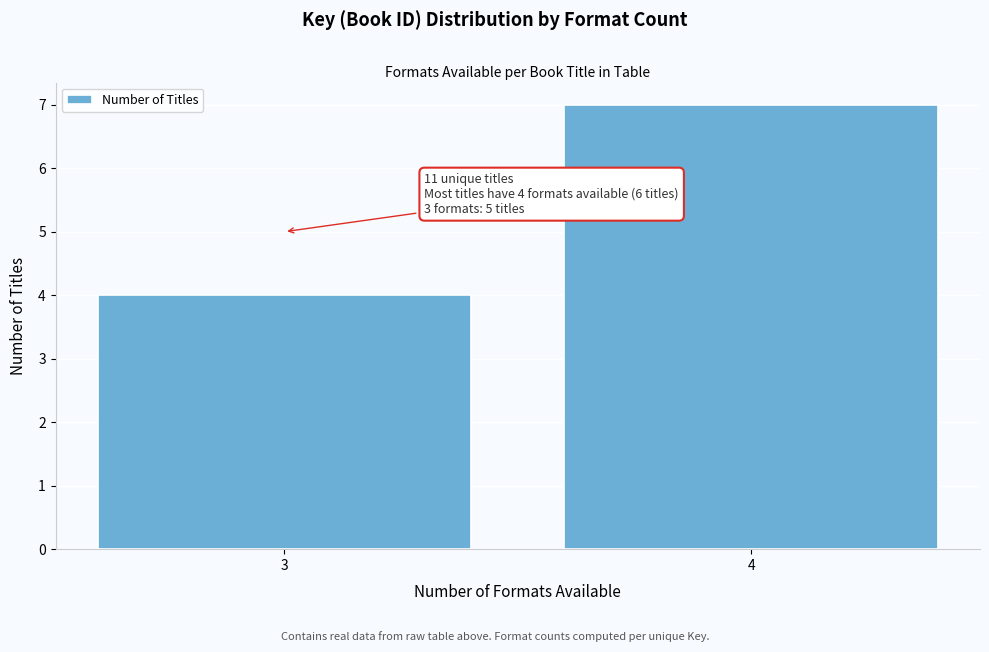

Reading left to right, what are all the values shown in this chart?

3=4	4=7